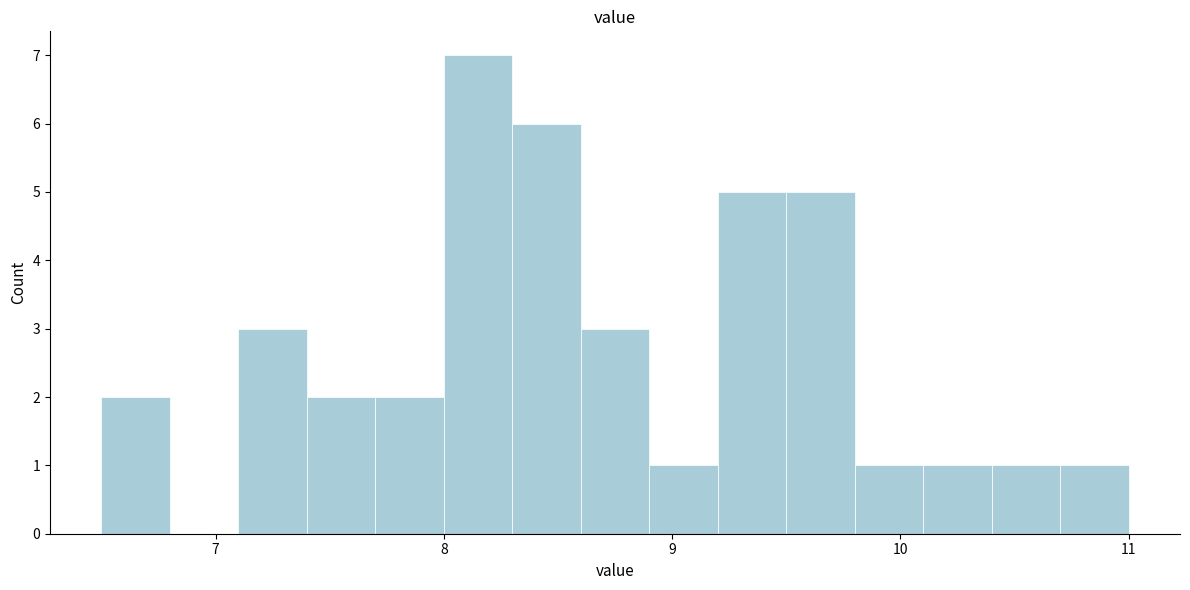

Read against the x-axis, roughly where is the centre of the tallest bar?

8.2